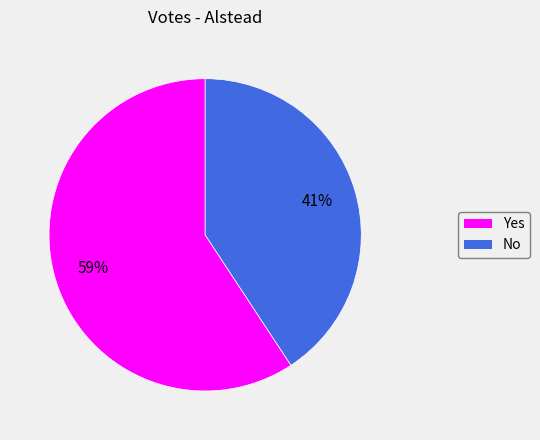

To the nearest percent, what percentage of the pie is Yes?

59%